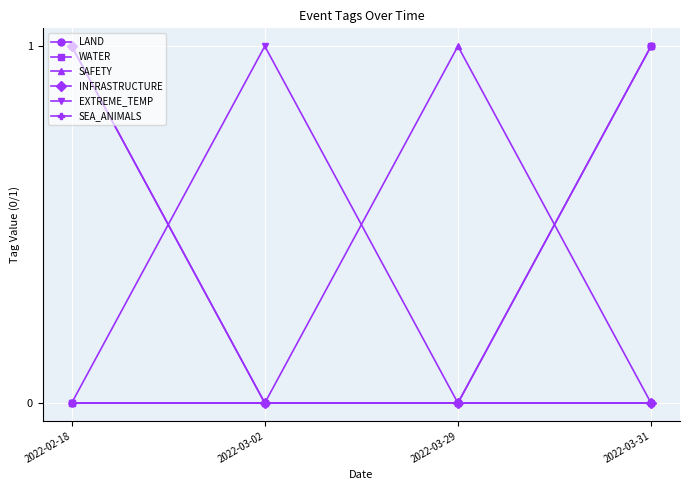

Count the number of categories in the chart.

4